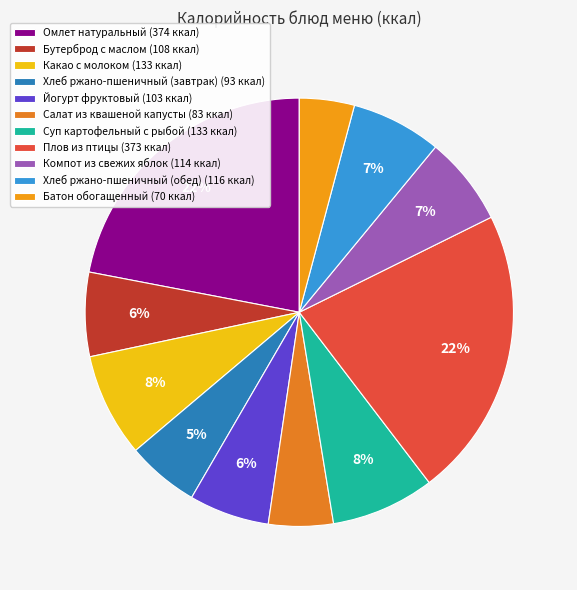

Is there a majority slice in this chart?

No